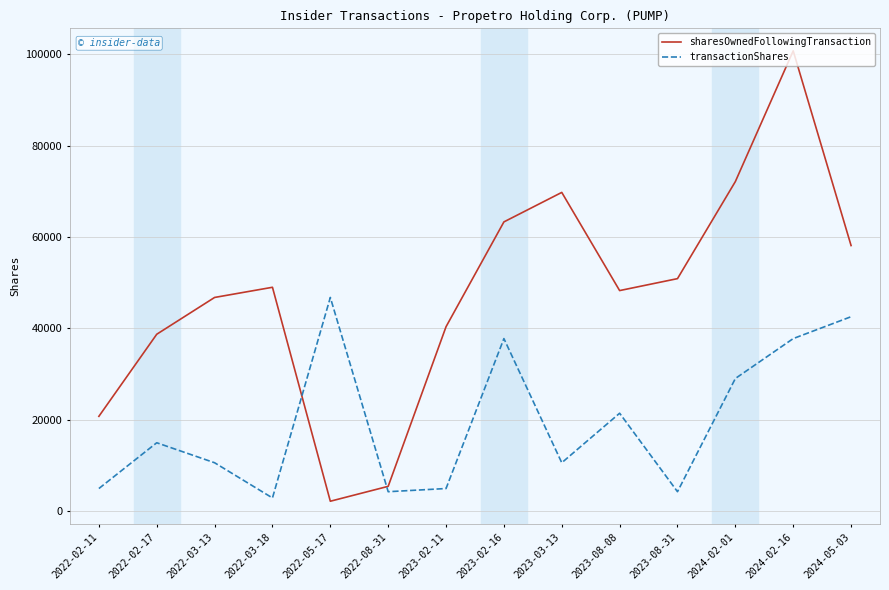

Is the value of sharesOwnedFollowingTransaction at 2022-03-13 greater than the value of transactionShares at 2022-03-18?

Yes